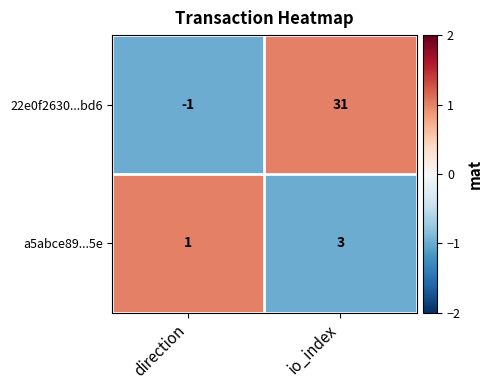

Reading left to right, transcribe all the data shown in this chart.

22e0f2630...bd6: -1	31
a5abce89...5e: 1	3